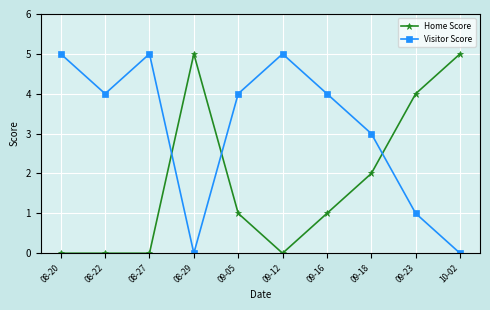

How many series are shown in this chart?

2